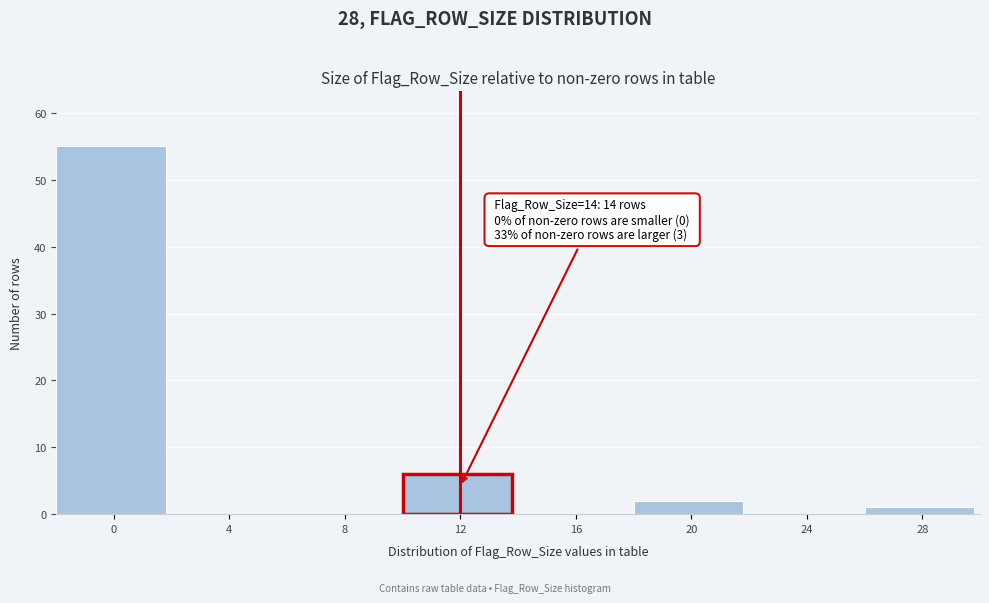

Reading left to right, list all the values displayed in this chart.

0=55	4=0	8=0	12=6	16=0	20=2	24=0	28=1